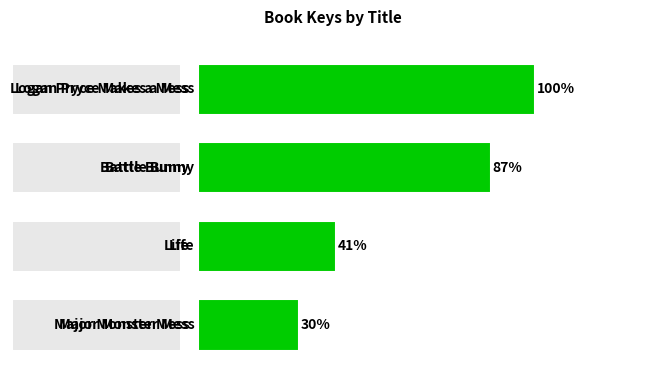

The value at 1 is 87. True or false?

True